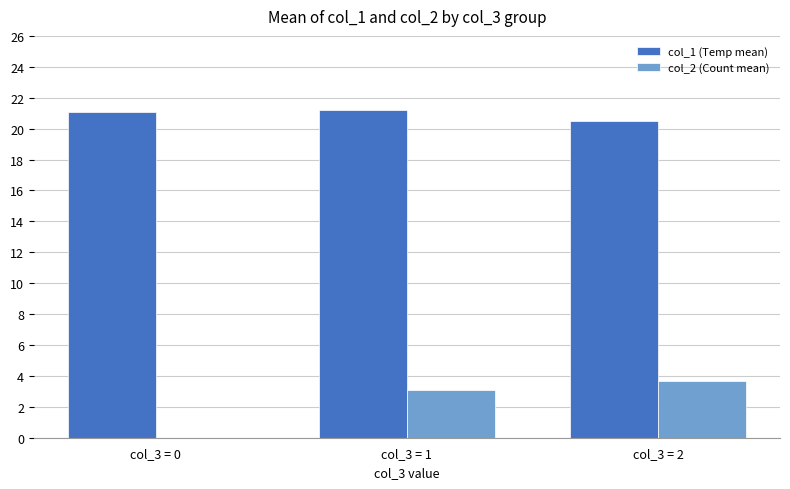

Which series has the largest range (max minus min)?

col_2 (Count mean)